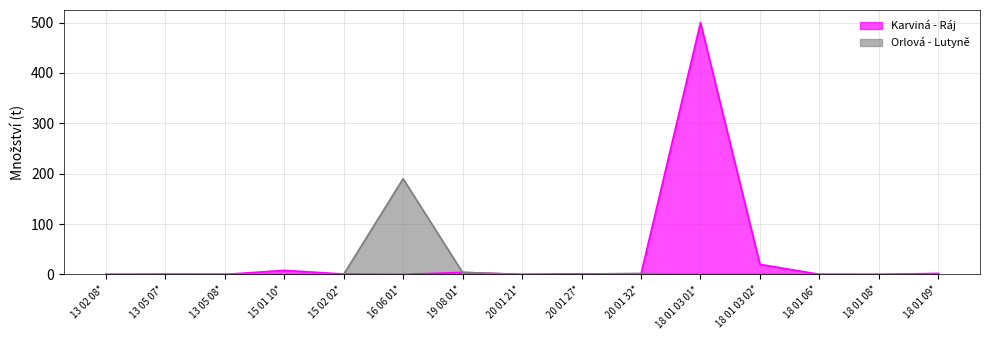

What is the average value of the Karviná - Ráj series?

35.8